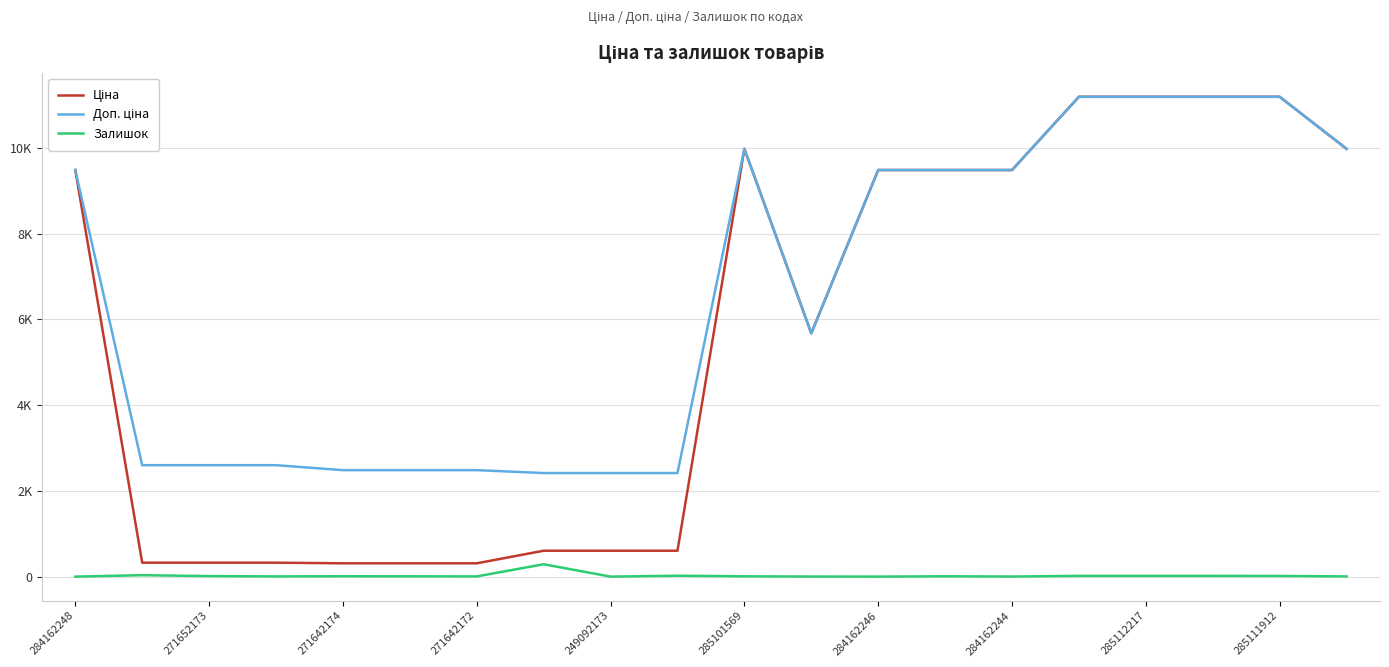

Does the chart have visible grid lines?

Yes